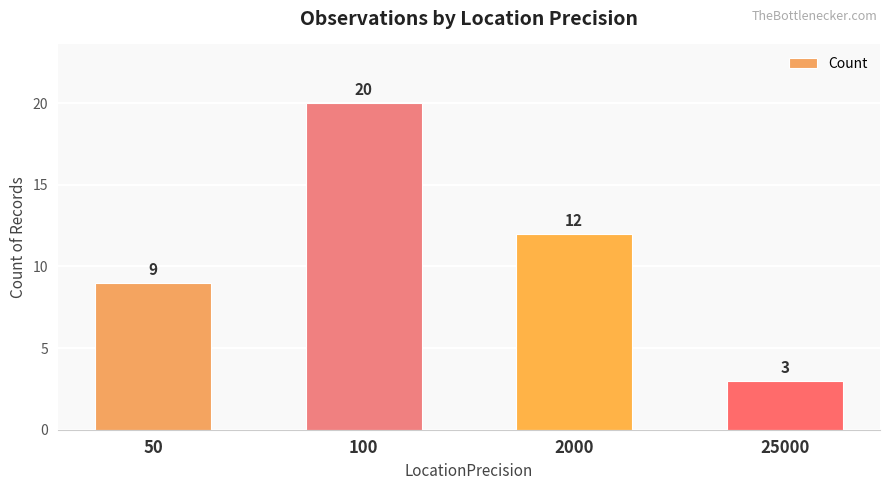

Count the values in the range 9 to 20.

3